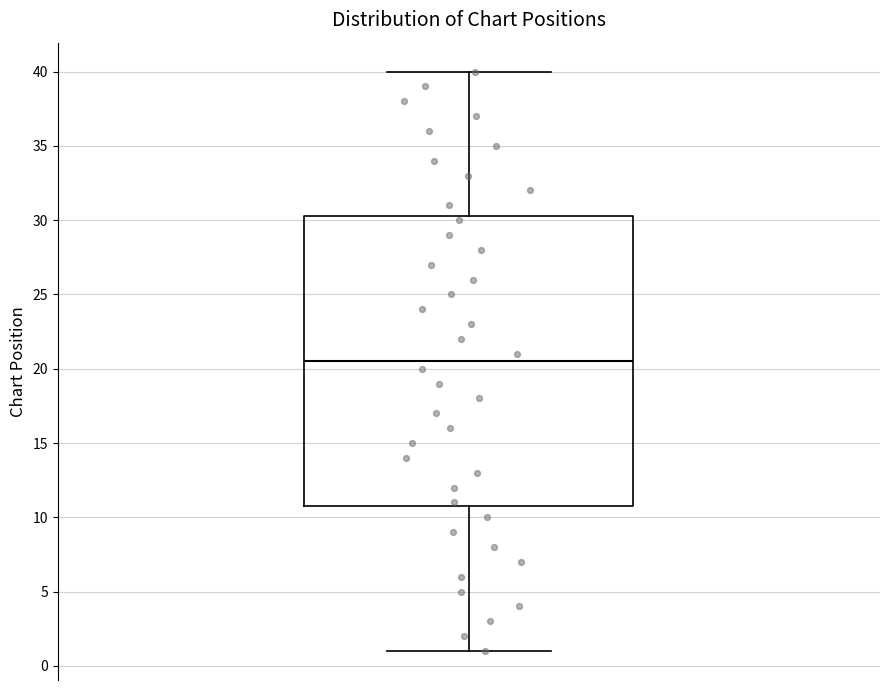

Read this box plot against the y-axis: the position of the median line, the range covered by the box, and the ends of both whiskers. The values are not printed on the chart, so give them approximately, as read against the axis.

median 20.5, box 11.0 to 30.5, whiskers 1.0 to 40.0